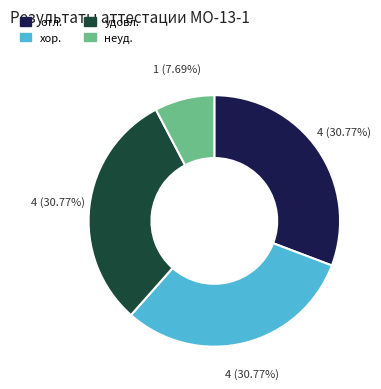

To the nearest percent, what is the combined percentage of хор. and отл.?

62%